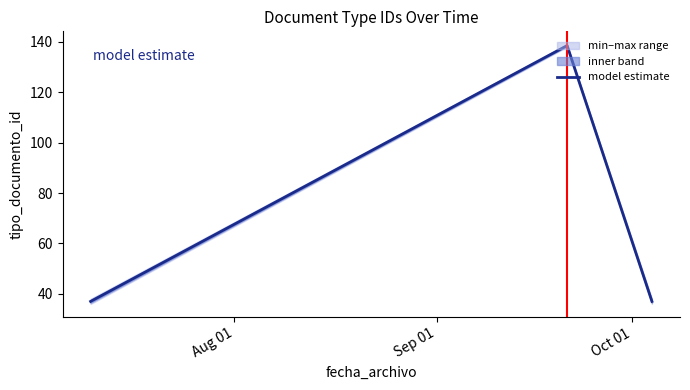

How many values exceed 37?

1